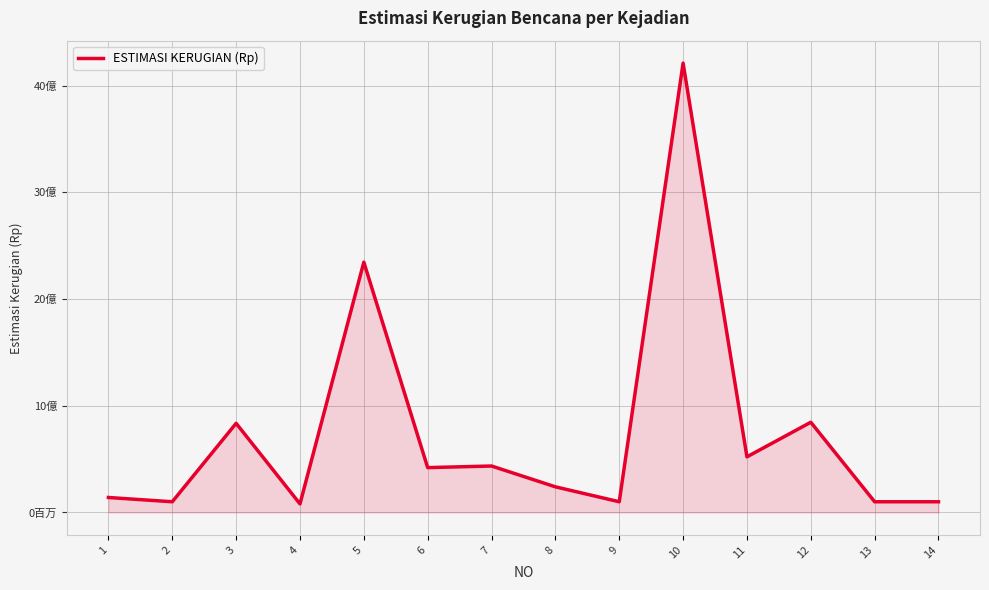

Is this an area chart (filled region under the line)?

Yes